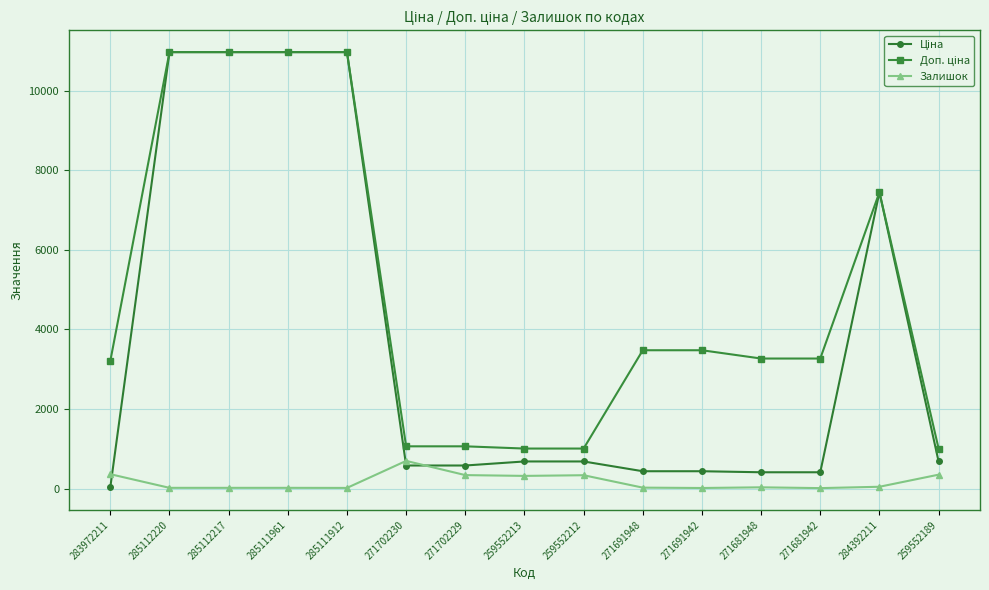

What is the highest value of the Залишок series?

694.0